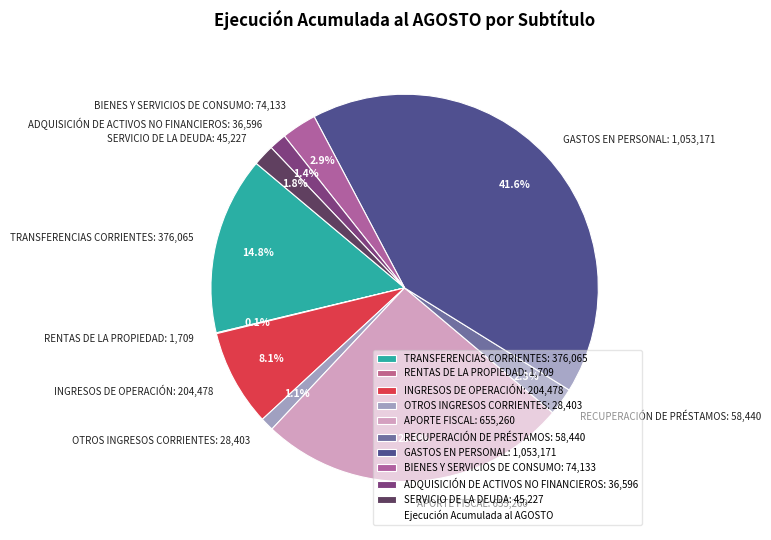

To the nearest percent, what is the difference between the ADQUISICIÓN DE ACTIVOS NO FINANCIEROS and RECUPERACIÓN DE PRÉSTAMOS slice percentages?

1%